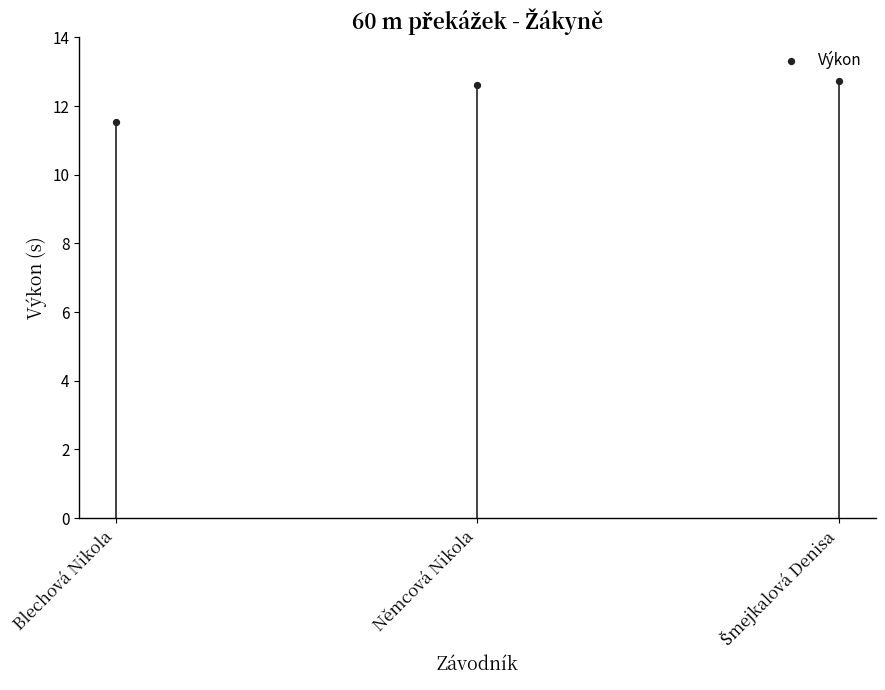

What Y value in the scatter plot is closest to 12?

11.5